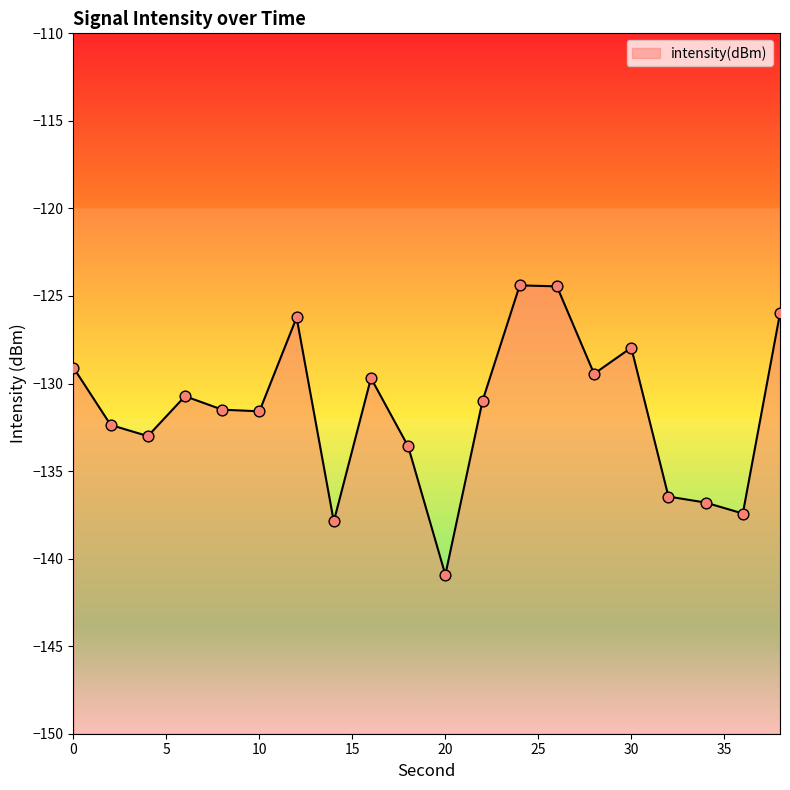

What is the change in value from 18 to 32?

-2.9